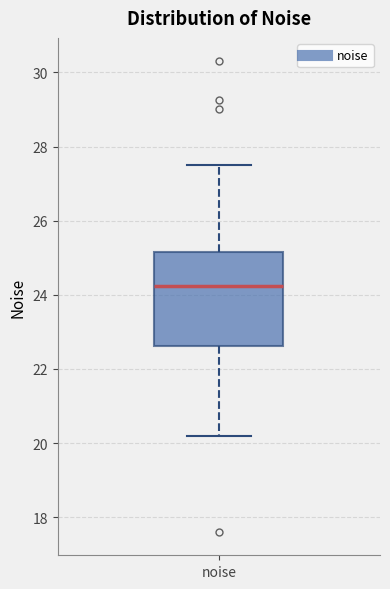

Where does the upper whisker of the box for noise end on the y-axis? The values are not printed on the chart, so give them approximately, as read against the axis.

27.6